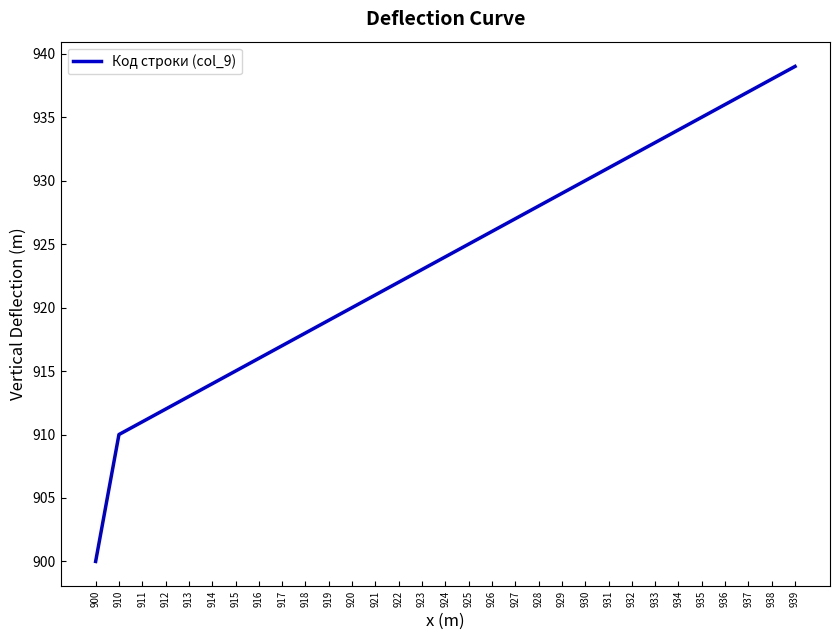

What is the greatest value displayed?

939